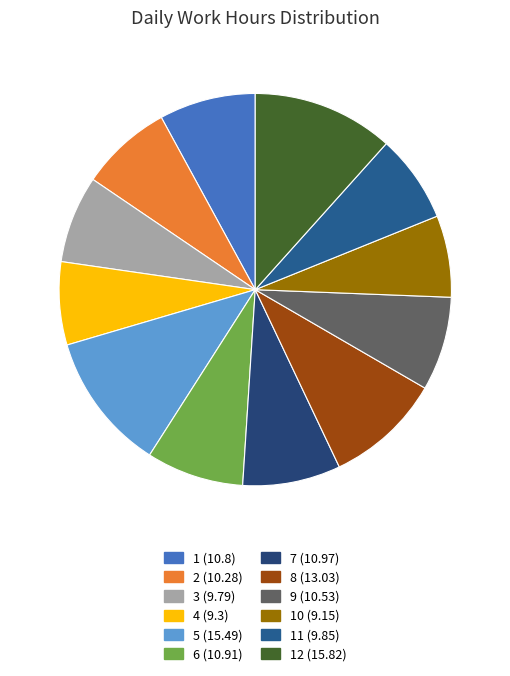

To the nearest percent, what percentage of the pie is 5 (15.49)?

11%